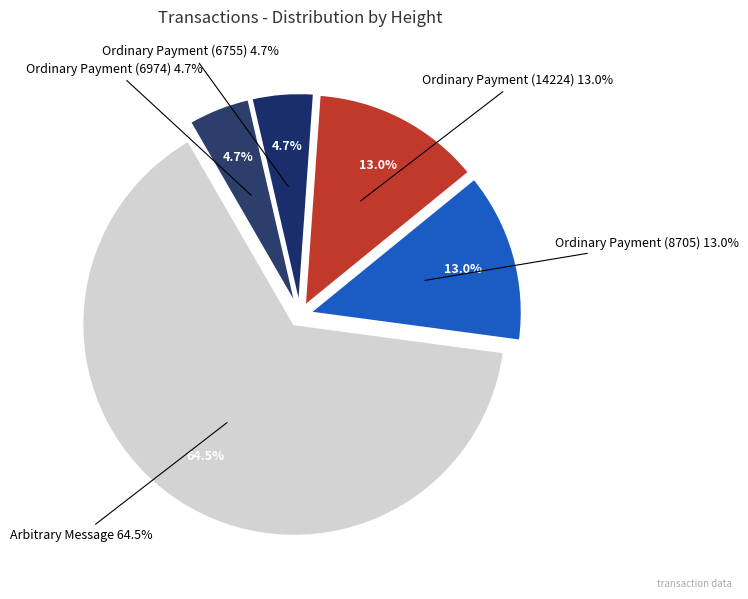

How many segments does this pie chart have?

5